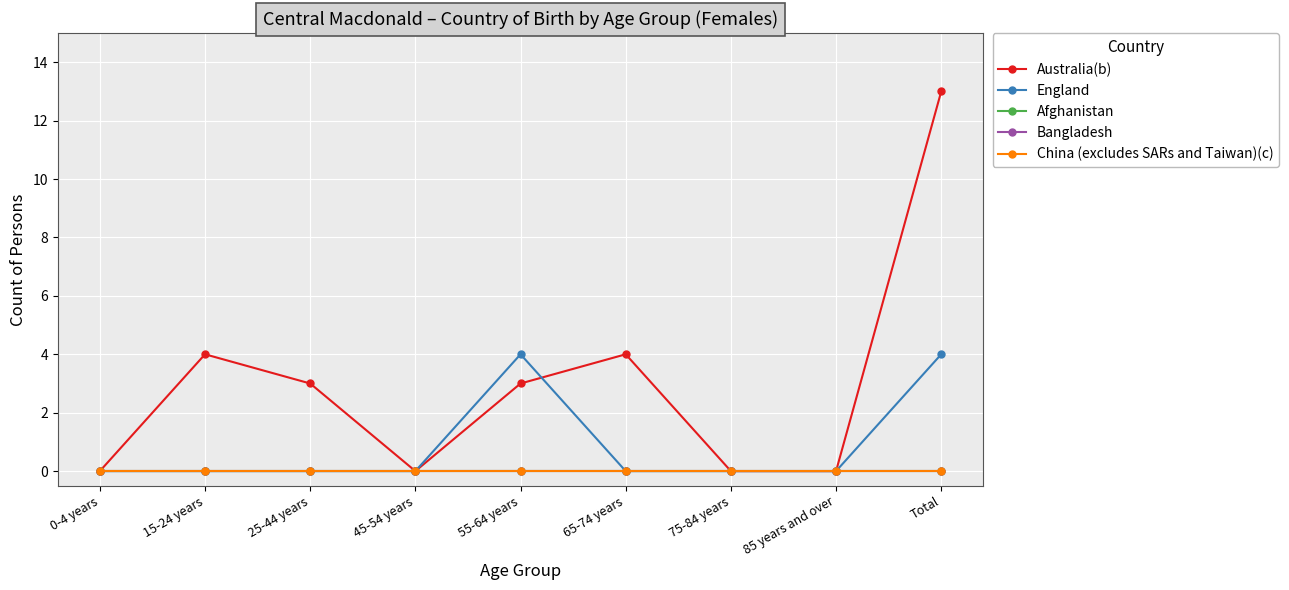

In England, how many points are higher than both neighbors (excluding endpoints)?

1